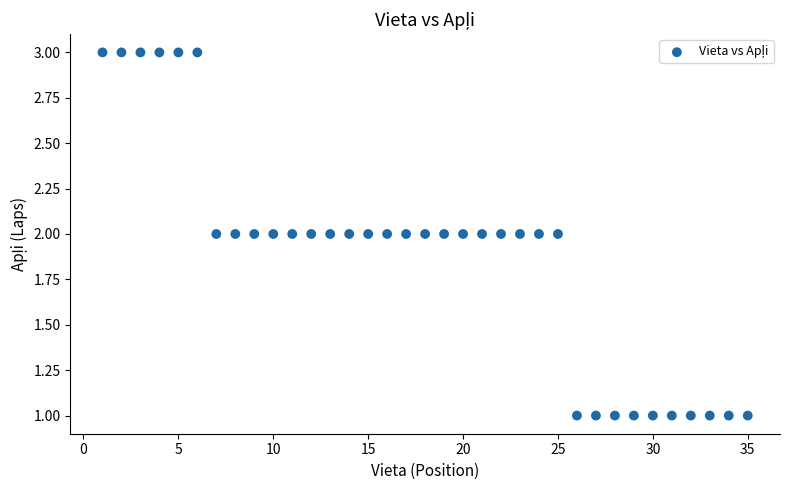

What is the range of X values (max minus min)?

34